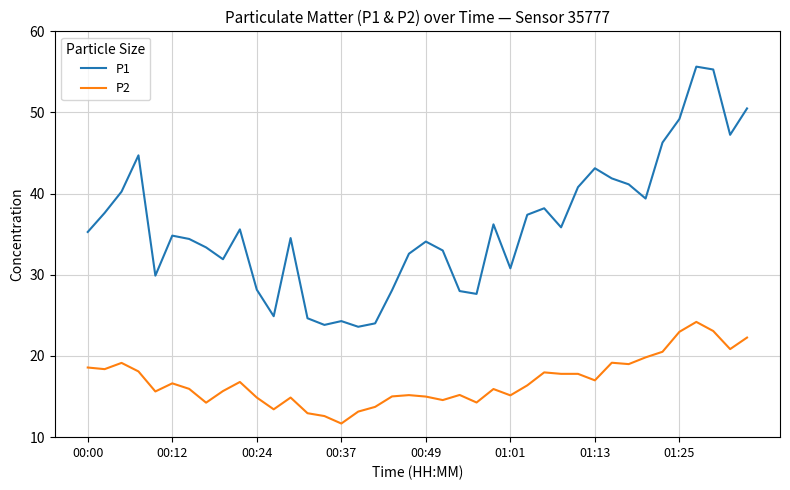

Which series has the largest range (max minus min)?

P1